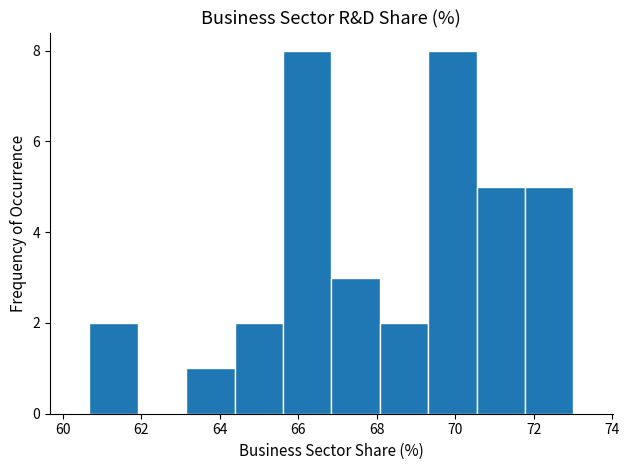

Reading left to right, transcribe this chart: for each bar, give the range it covers on the x-axis and its height. Neither the bar edges nor the heights are printed on the chart, so give them approximately, as read against the axes.

60.6 to 62.0: 2
62.0 to 63.2: 0
63.2 to 64.4: 1
64.4 to 65.6: 2
65.6 to 66.8: 8
66.8 to 68.0: 3
68.0 to 69.4: 2
69.4 to 70.6: 8
70.6 to 71.8: 5
71.8 to 73.0: 5